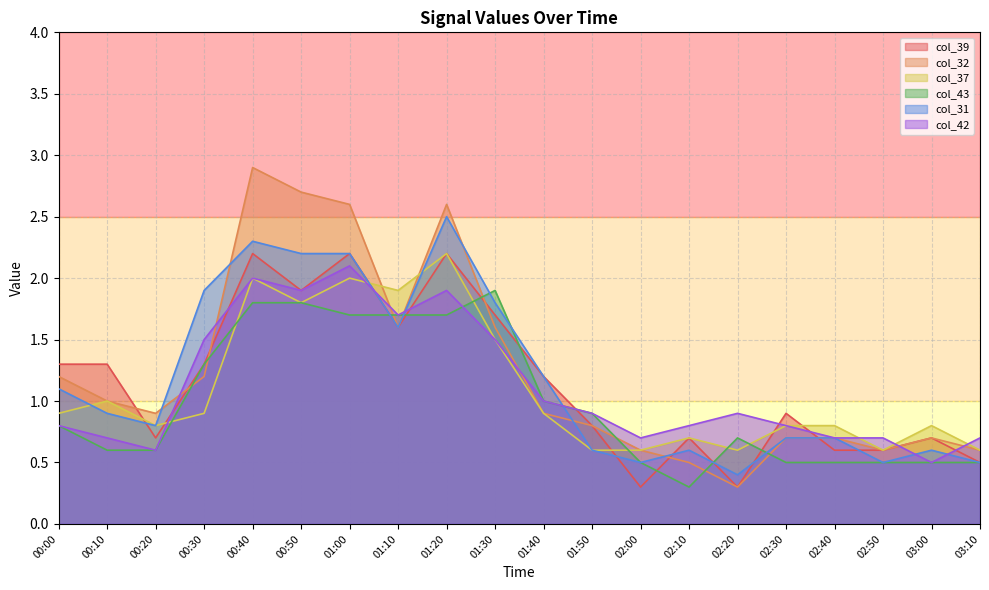

What is the maximum value shown in the chart?

2.9